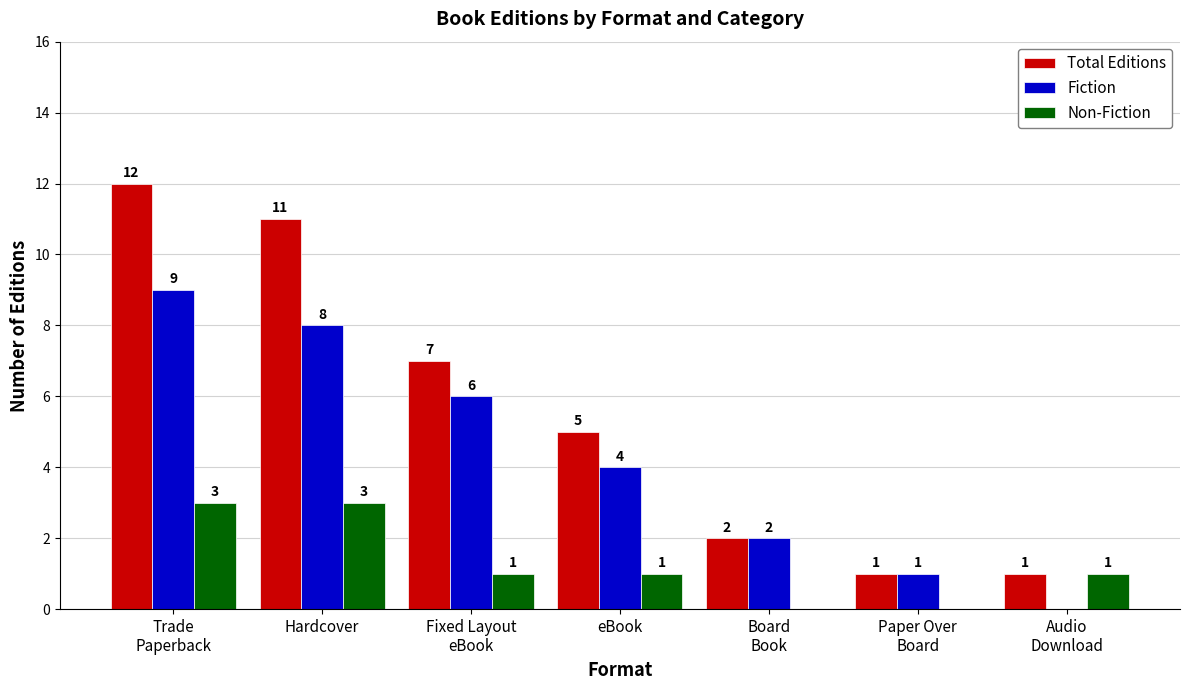

Reading left to right, list all the values displayed in this chart.

Total Editions: Trade
Paperback=12	Hardcover=11	Fixed Layout
eBook=7	eBook=5	Board
Book=2	Paper Over
Board=1	Audio
Download=1
Fiction: Trade
Paperback=9	Hardcover=8	Fixed Layout
eBook=6	eBook=4	Board
Book=2	Paper Over
Board=1	Audio
Download=0
Non-Fiction: Trade
Paperback=3	Hardcover=3	Fixed Layout
eBook=1	eBook=1	Board
Book=0	Paper Over
Board=0	Audio
Download=1